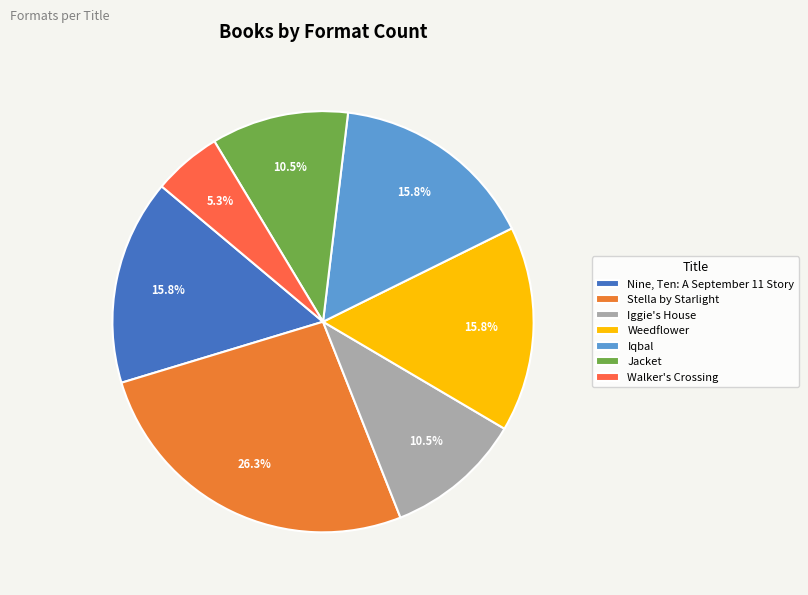

Is the sum of Iggie's House and Weedflower greater than half?

No